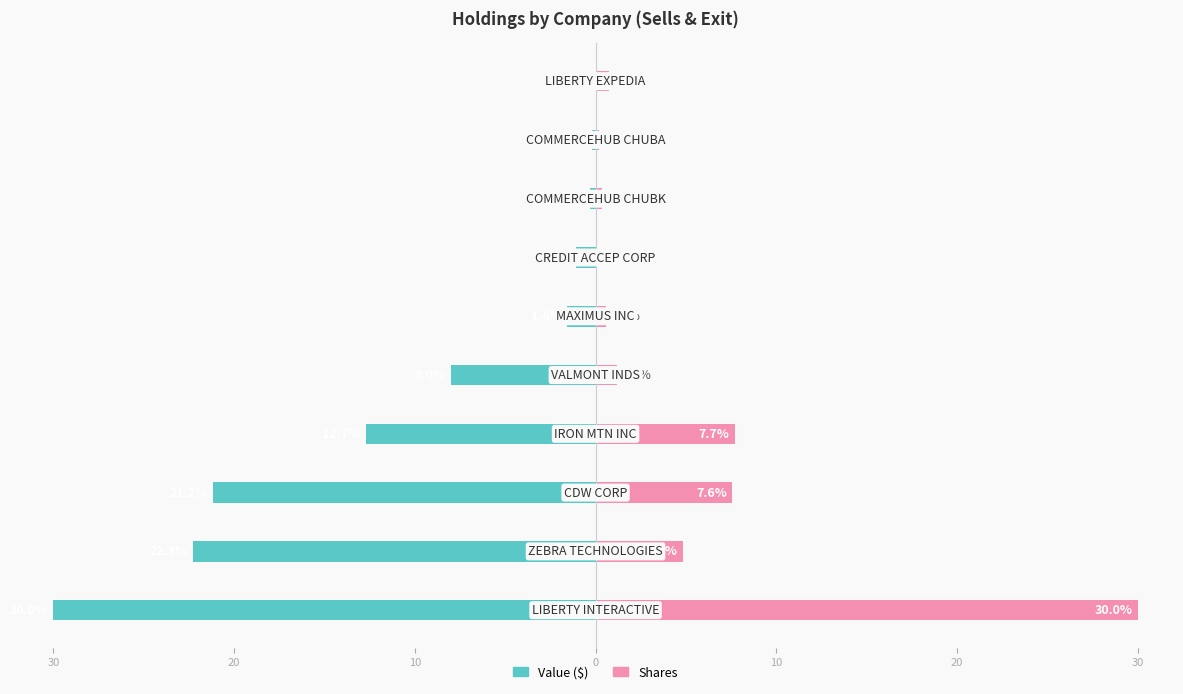

What is the difference between the maximum and minimum values in the Value ($) series?

30.0